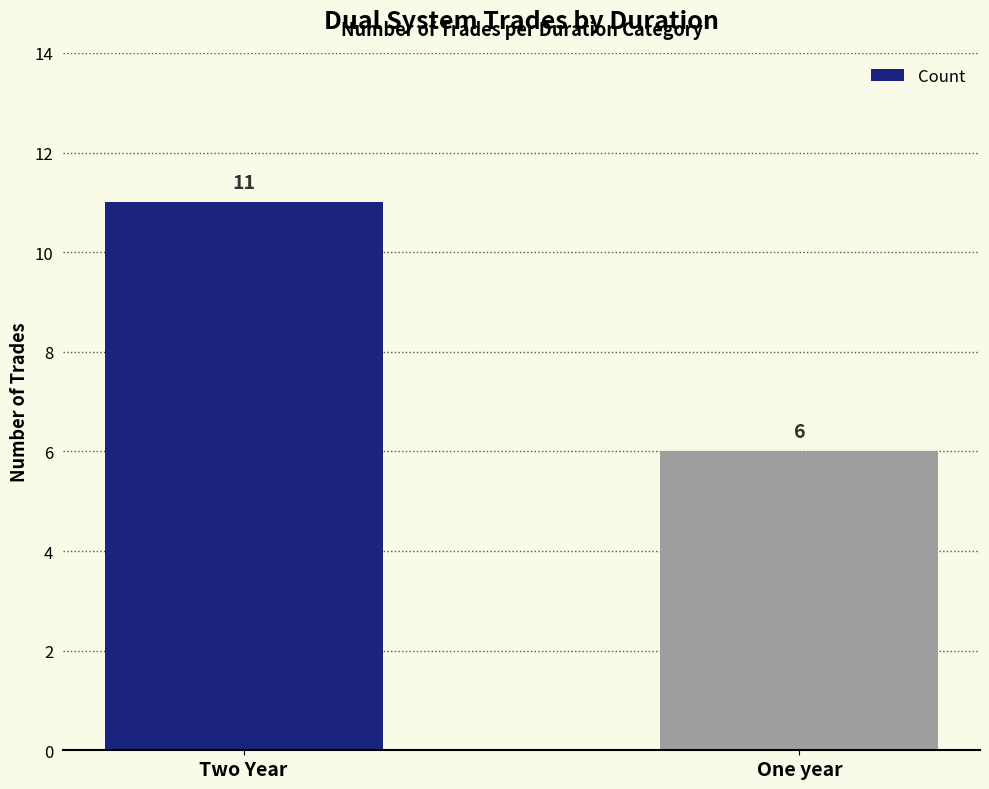

Count the values in the range 6 to 11.

2